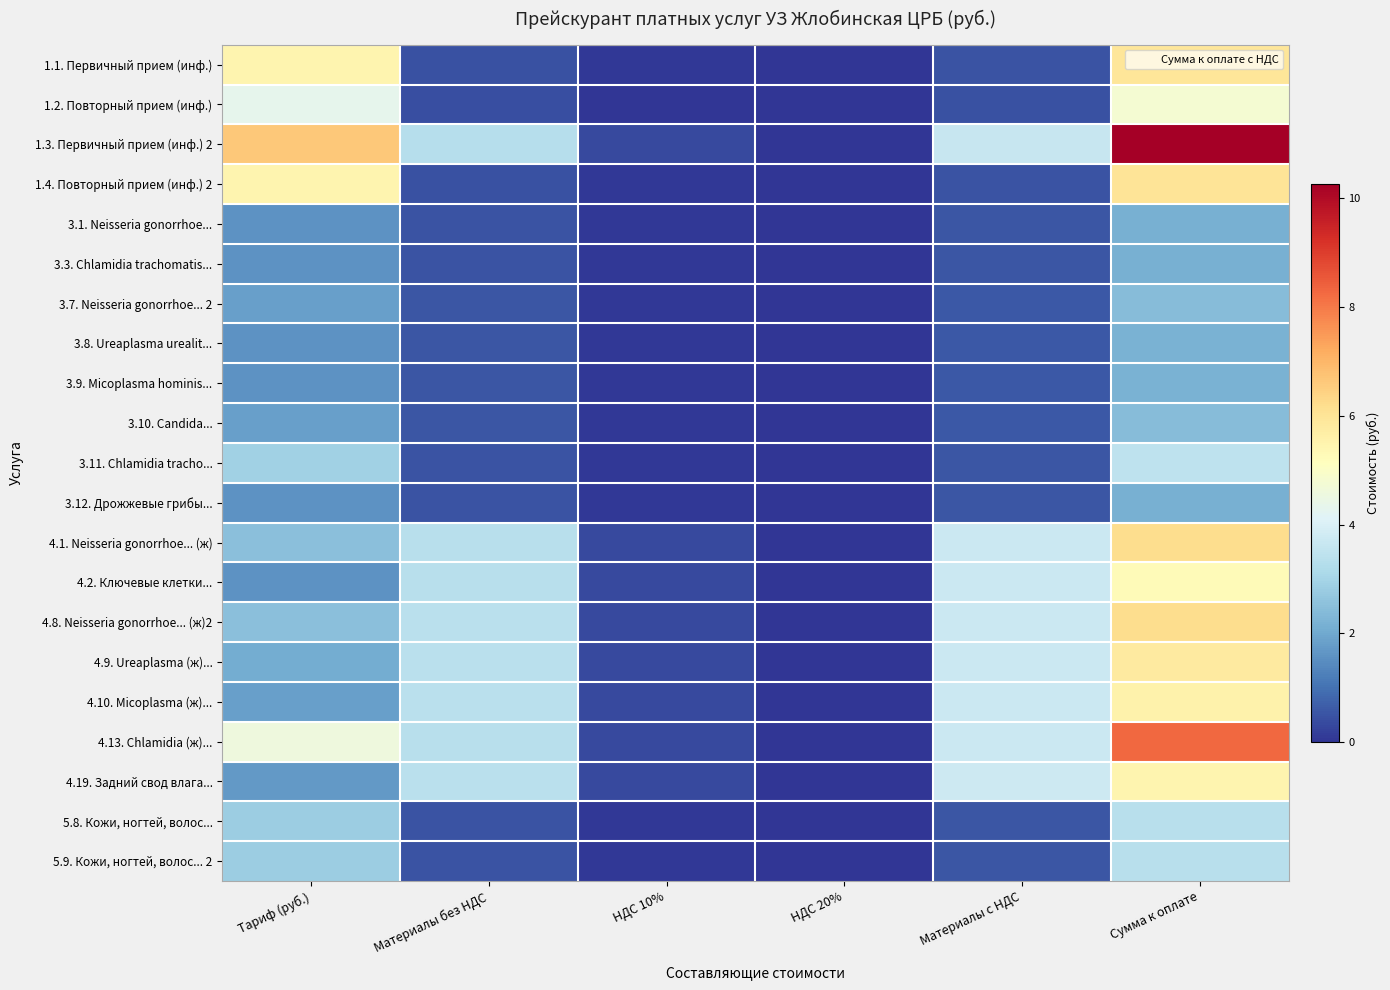

At which category is the sum across all series the highest?

Сумма к оплате